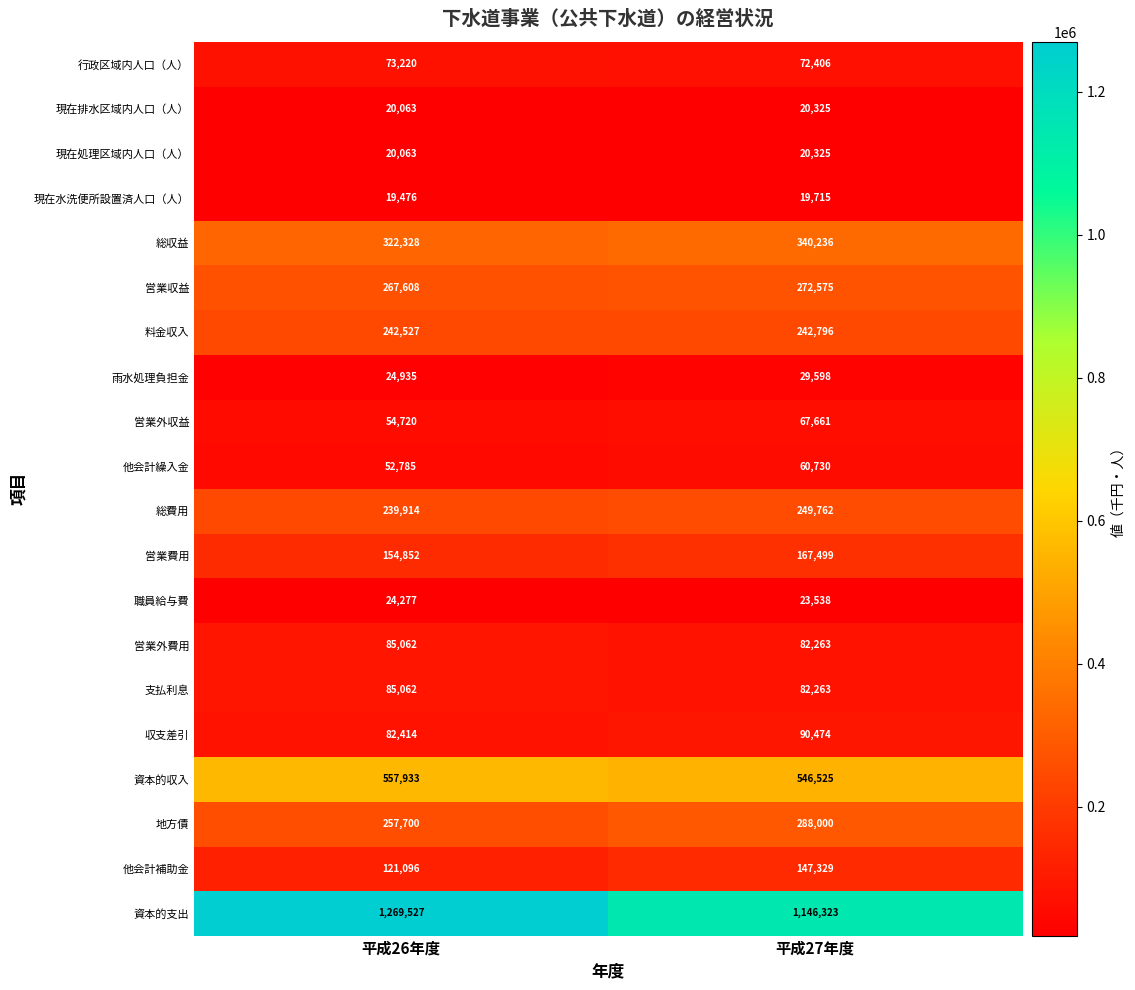

The 地方債 series shows 257700 at 平成26年度. True or false?

True